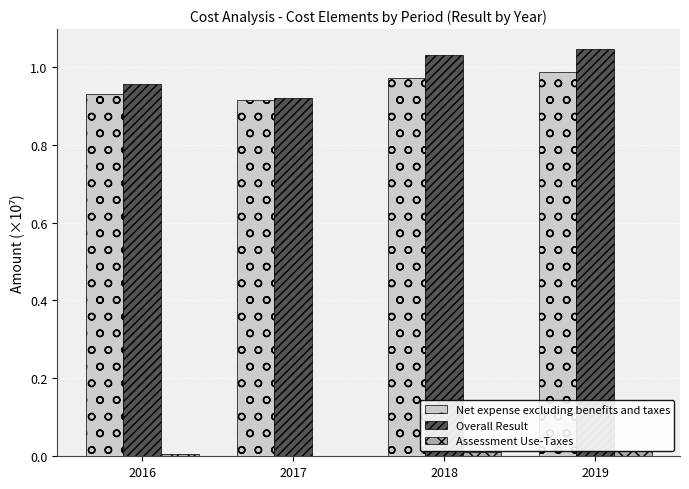

Which series changed the most between 2016 and 2019?

Overall Result